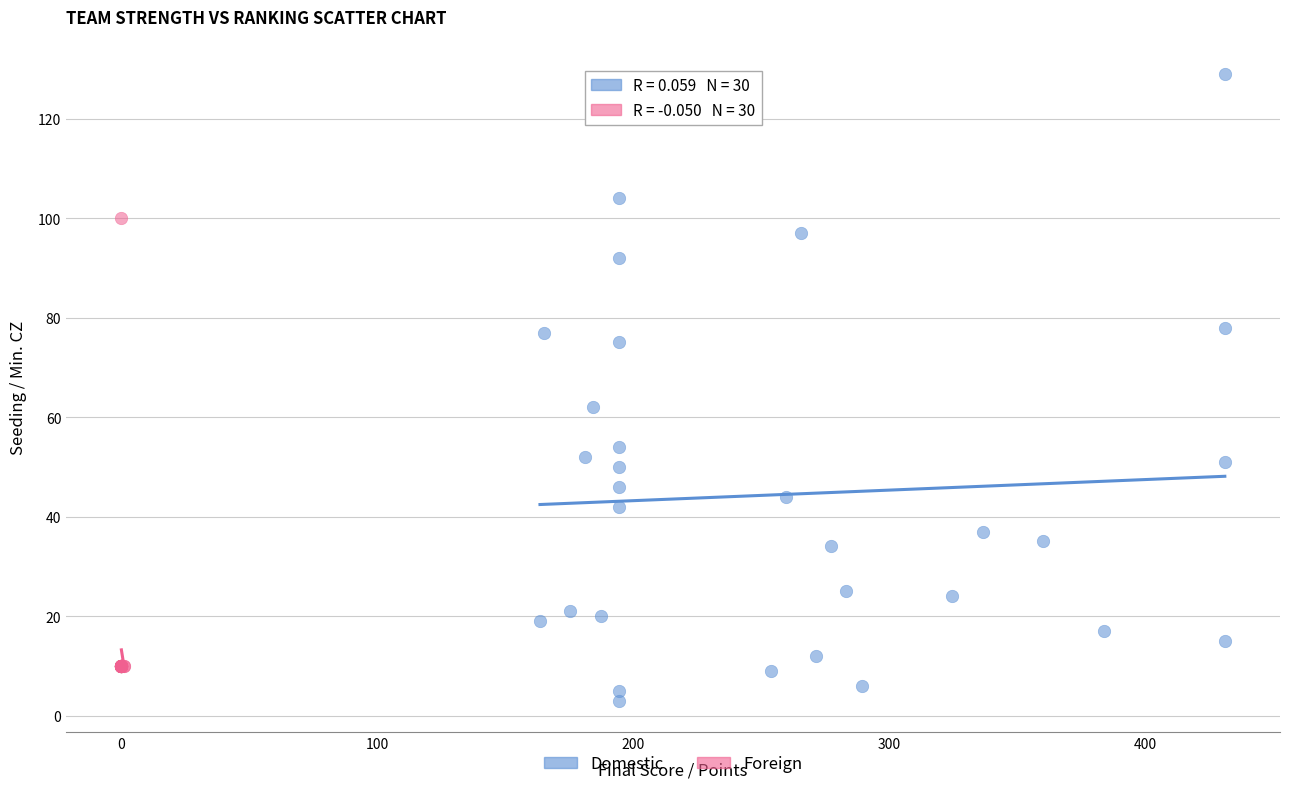

Which series has the largest Y range (max minus min)?

Domestic